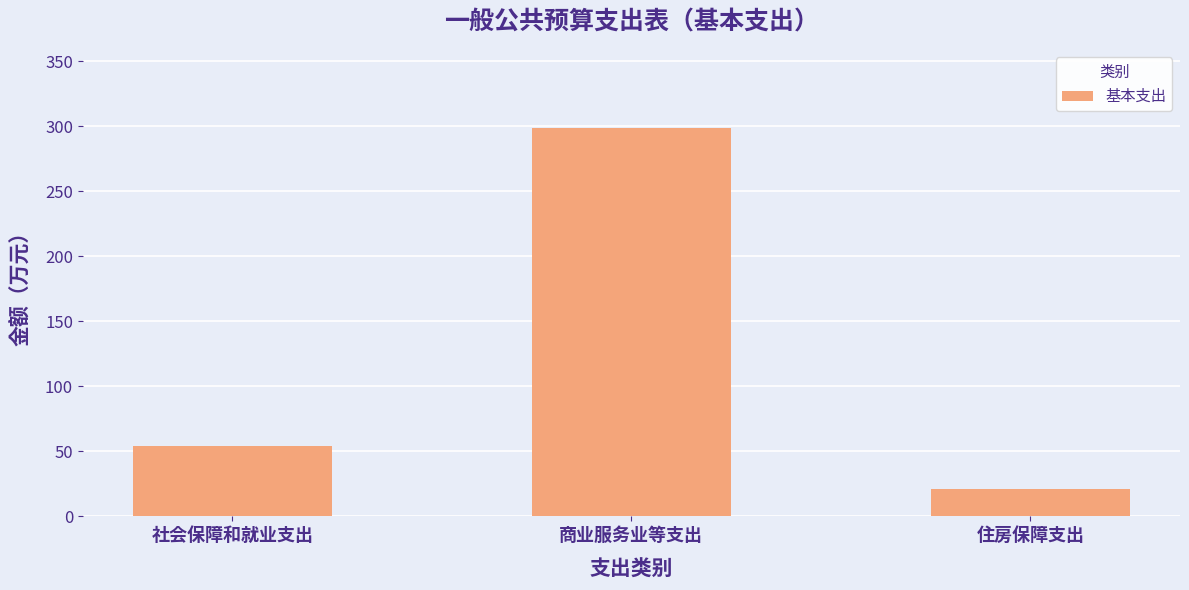

List the labels in order of value, smallest first.

住房保障支出, 社会保障和就业支出, 商业服务业等支出